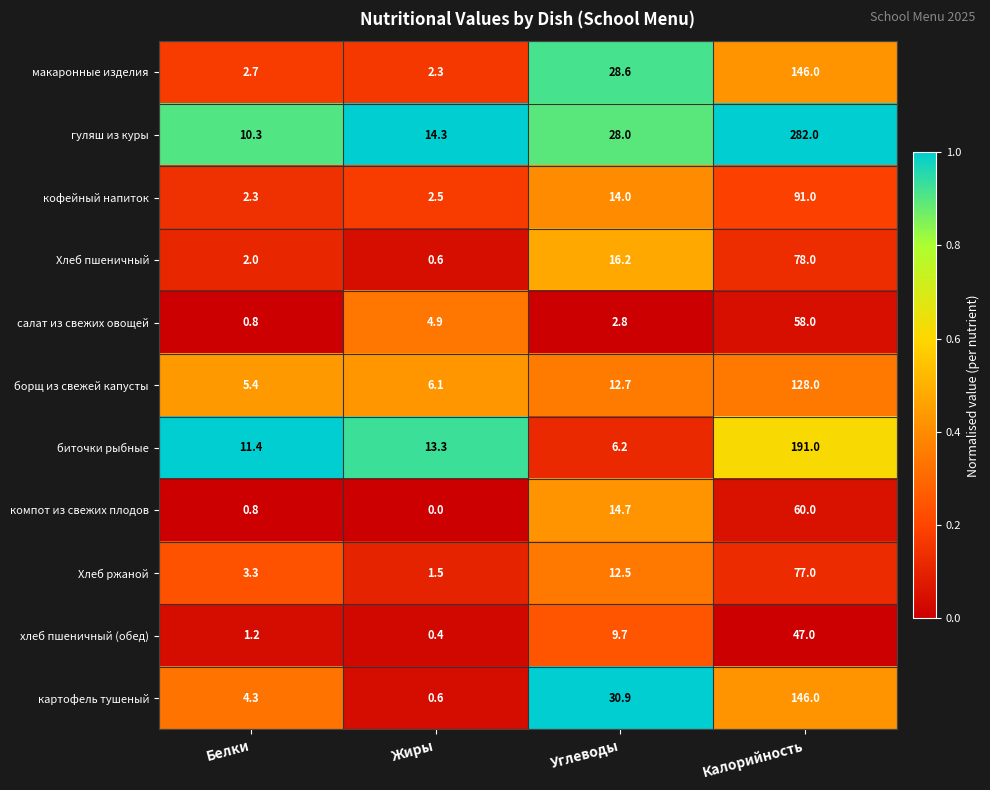

What is the total value across all series at Белки?

44.5